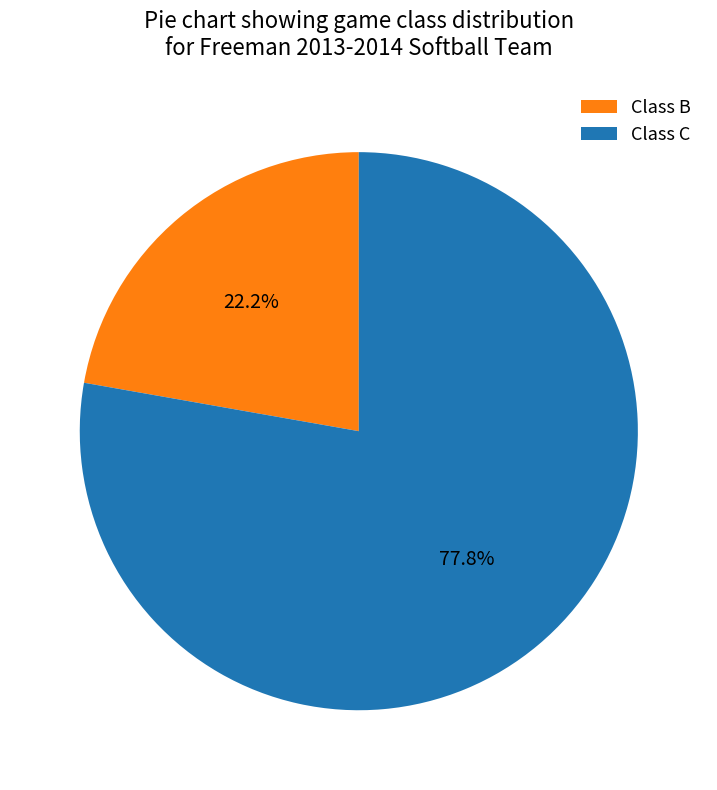

Count the number of slices in the pie.

2